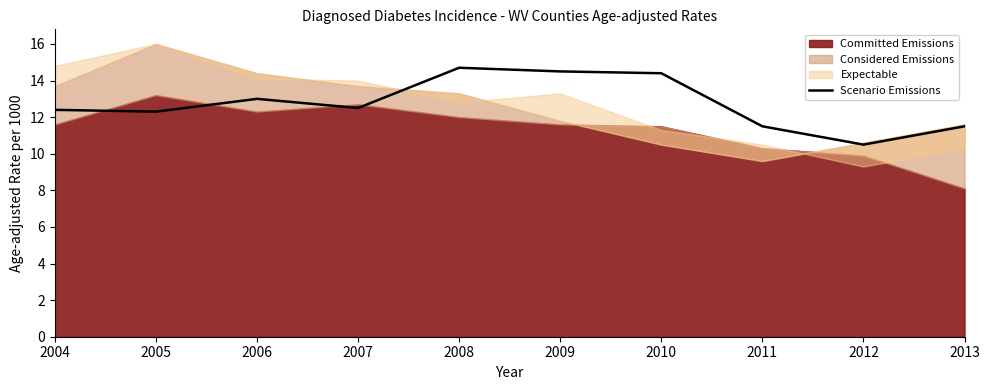

What is the sum of the values at 2012 and 2005?

22.8